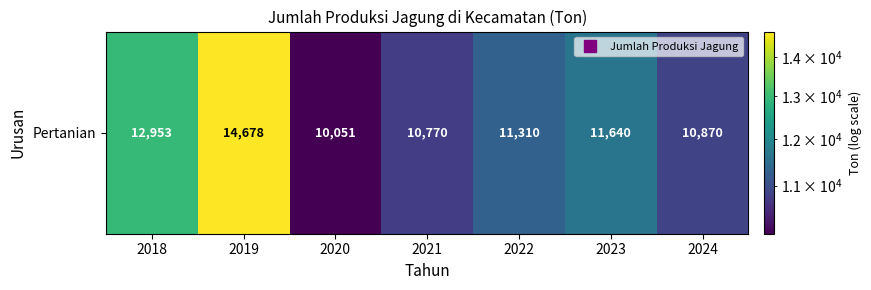

At which category does the chart reach its minimum across all series?

2020